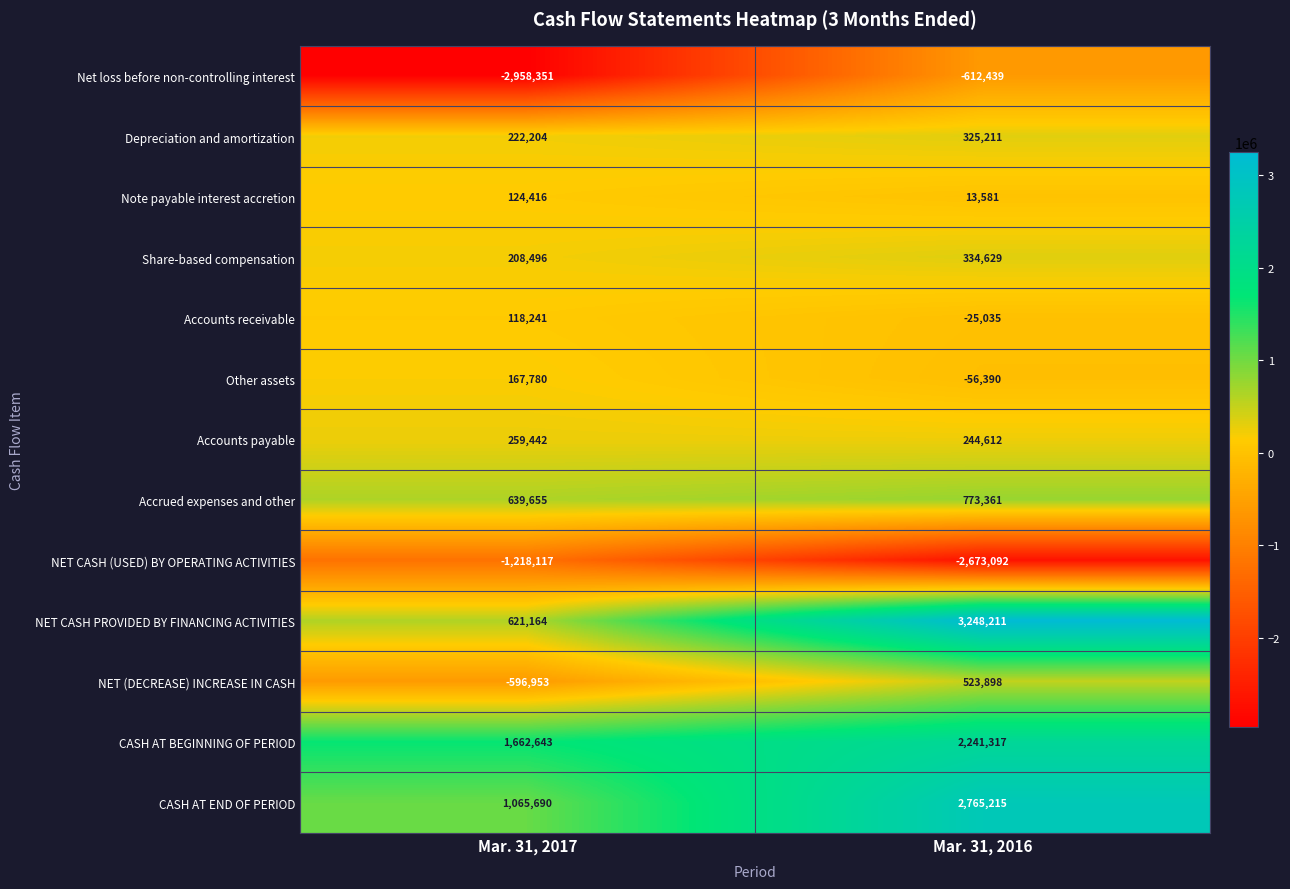

What is the difference between the maximum and minimum values in the NET CASH (USED) BY OPERATING ACTIVITIES series?

1454975